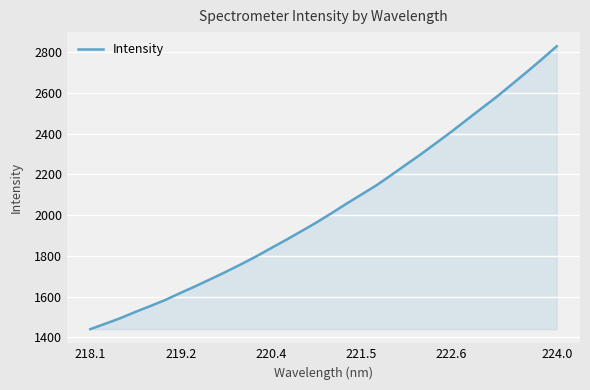

What is the minimum value shown in the chart?

1439.9